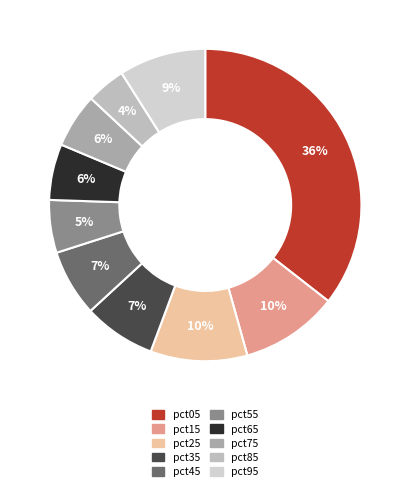

Which category has the biggest portion of the pie?

pct05